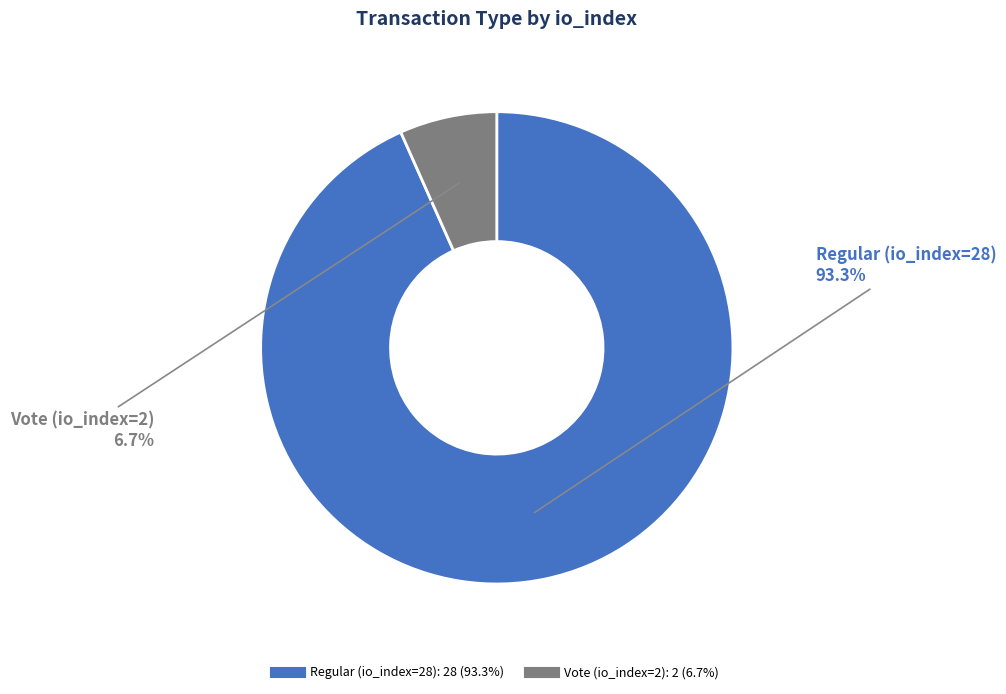

What is the smallest slice in the pie chart?

Vote (io_index=2)